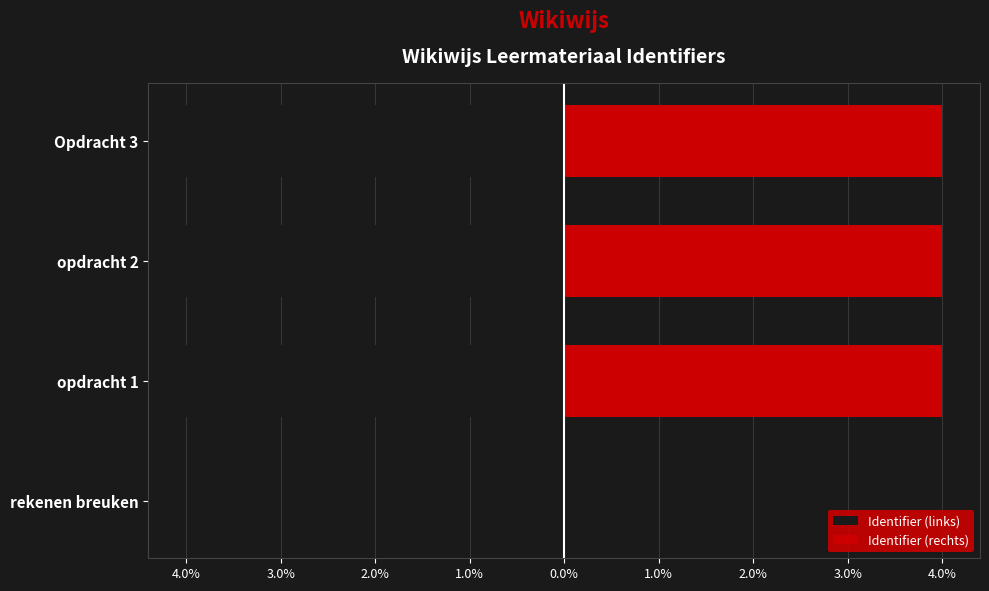

List the series in order of their overall mean, highest first.

Identifier (rechts), Identifier (links)